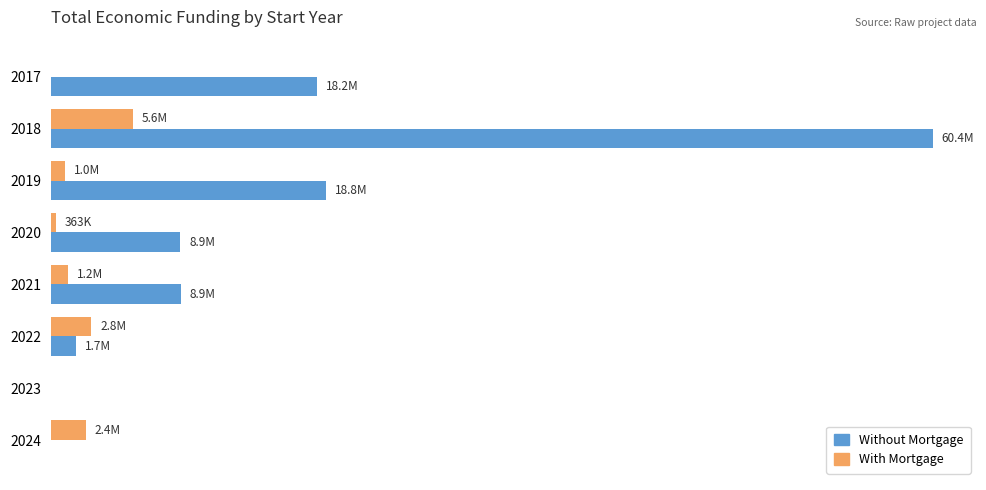

What are all the series names shown in the legend?

Without Mortgage, With Mortgage